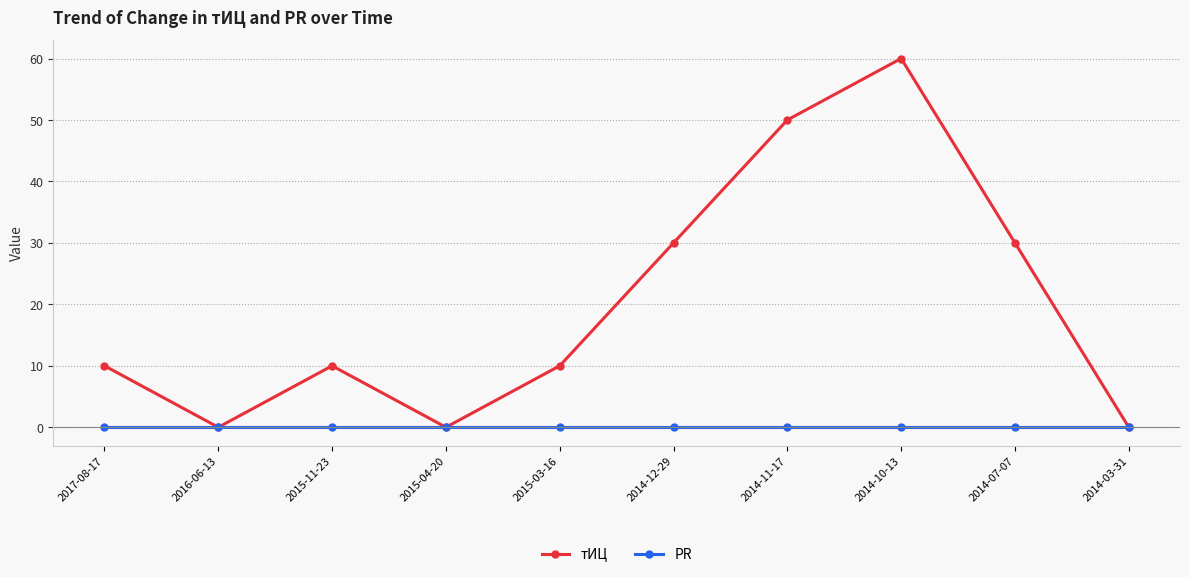

List the series in order of their overall mean, lowest first.

PR, тИЦ